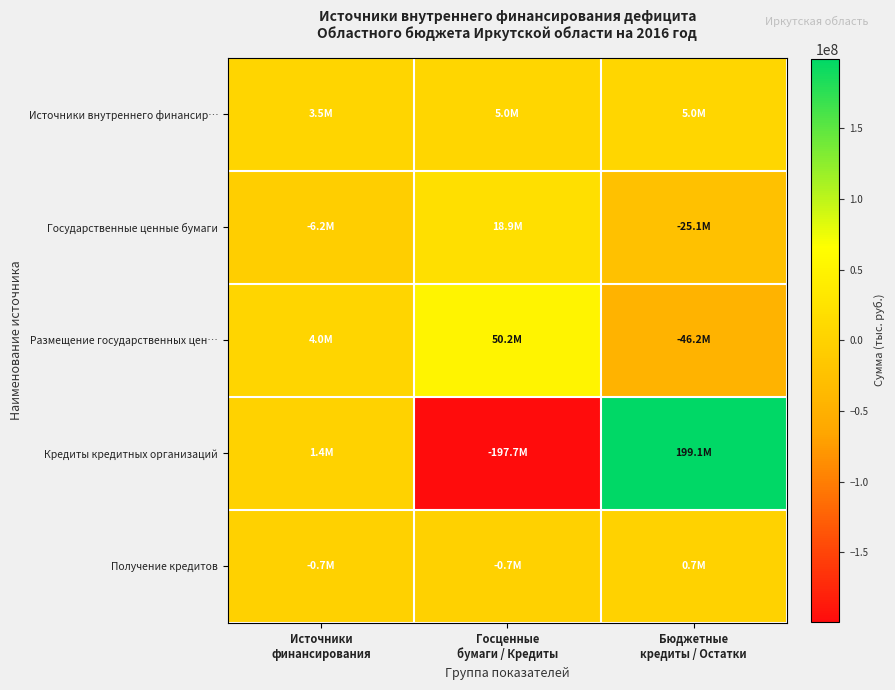

Which series changed the most between Госценные бумаги / Кредиты and Бюджетные кредиты / Остатки?

Кредиты кредитных организаций